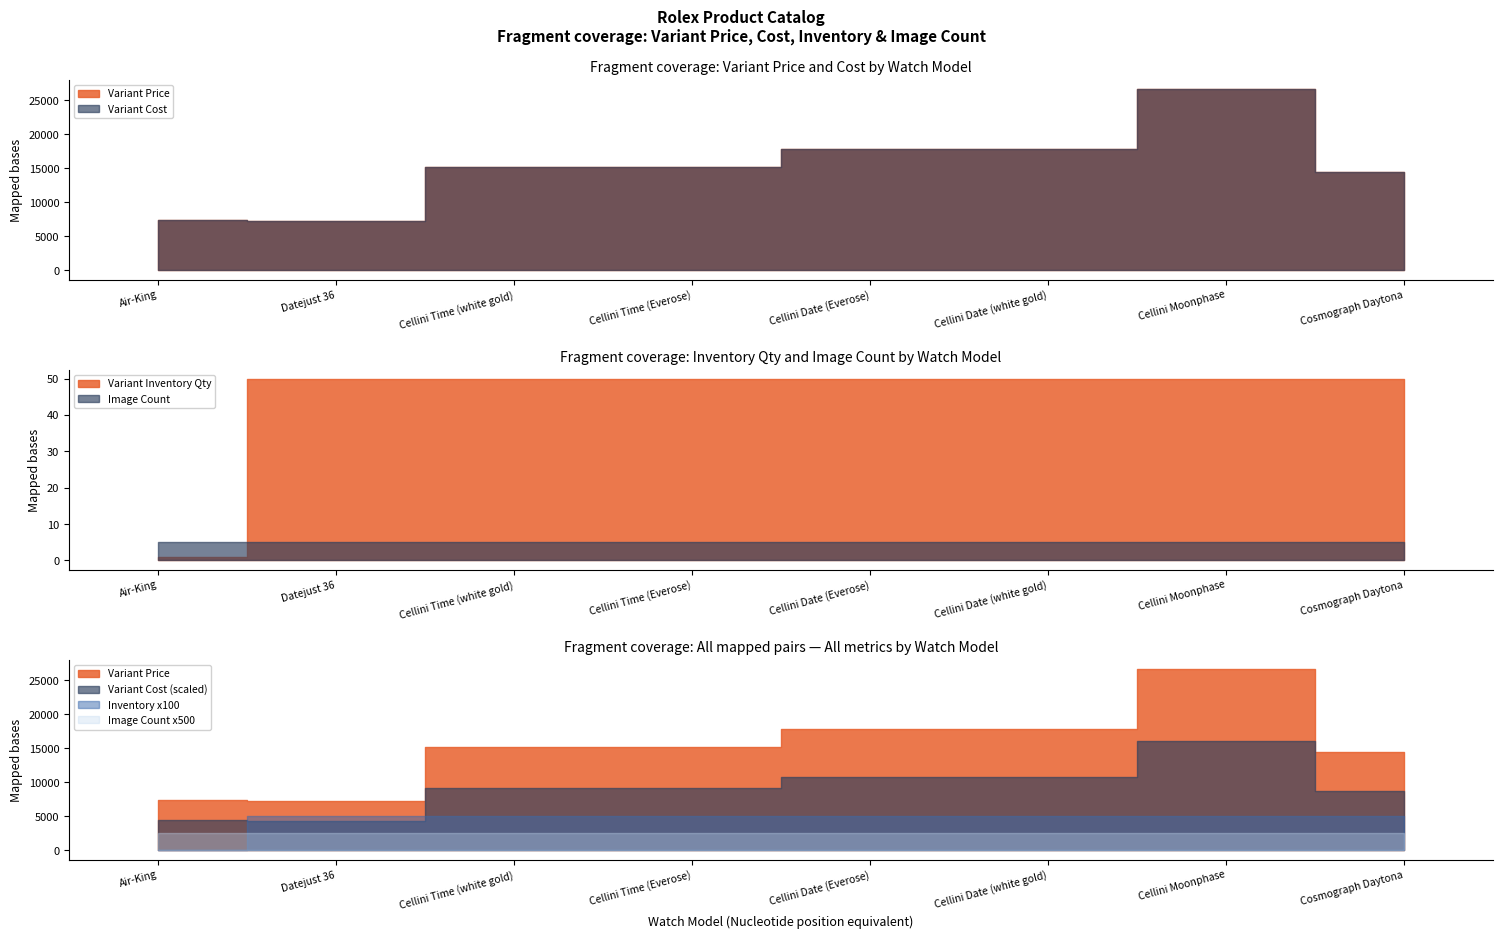

Where do Variant Inventory Qty and Image Count first cross each other?

Air-King and Datejust 36